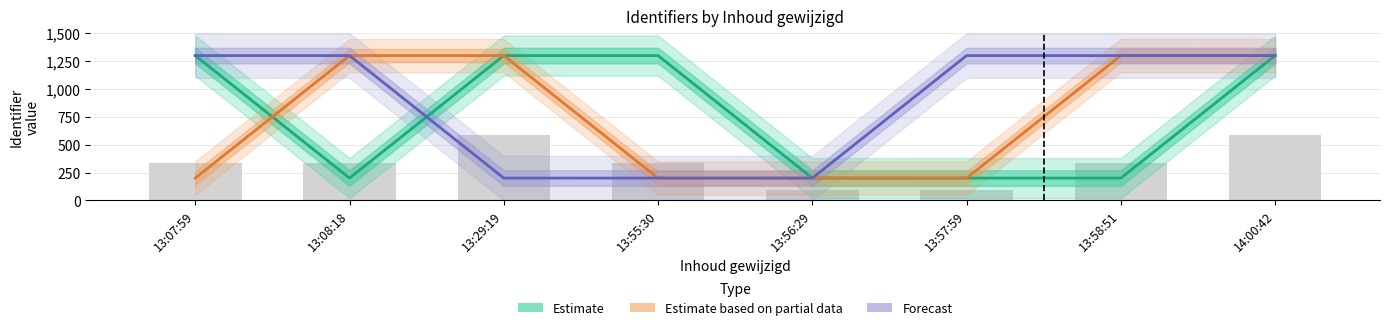

At 13:58:51, list the series in order from smallest to largest.

Estimate, Estimate based on partial data, Forecast